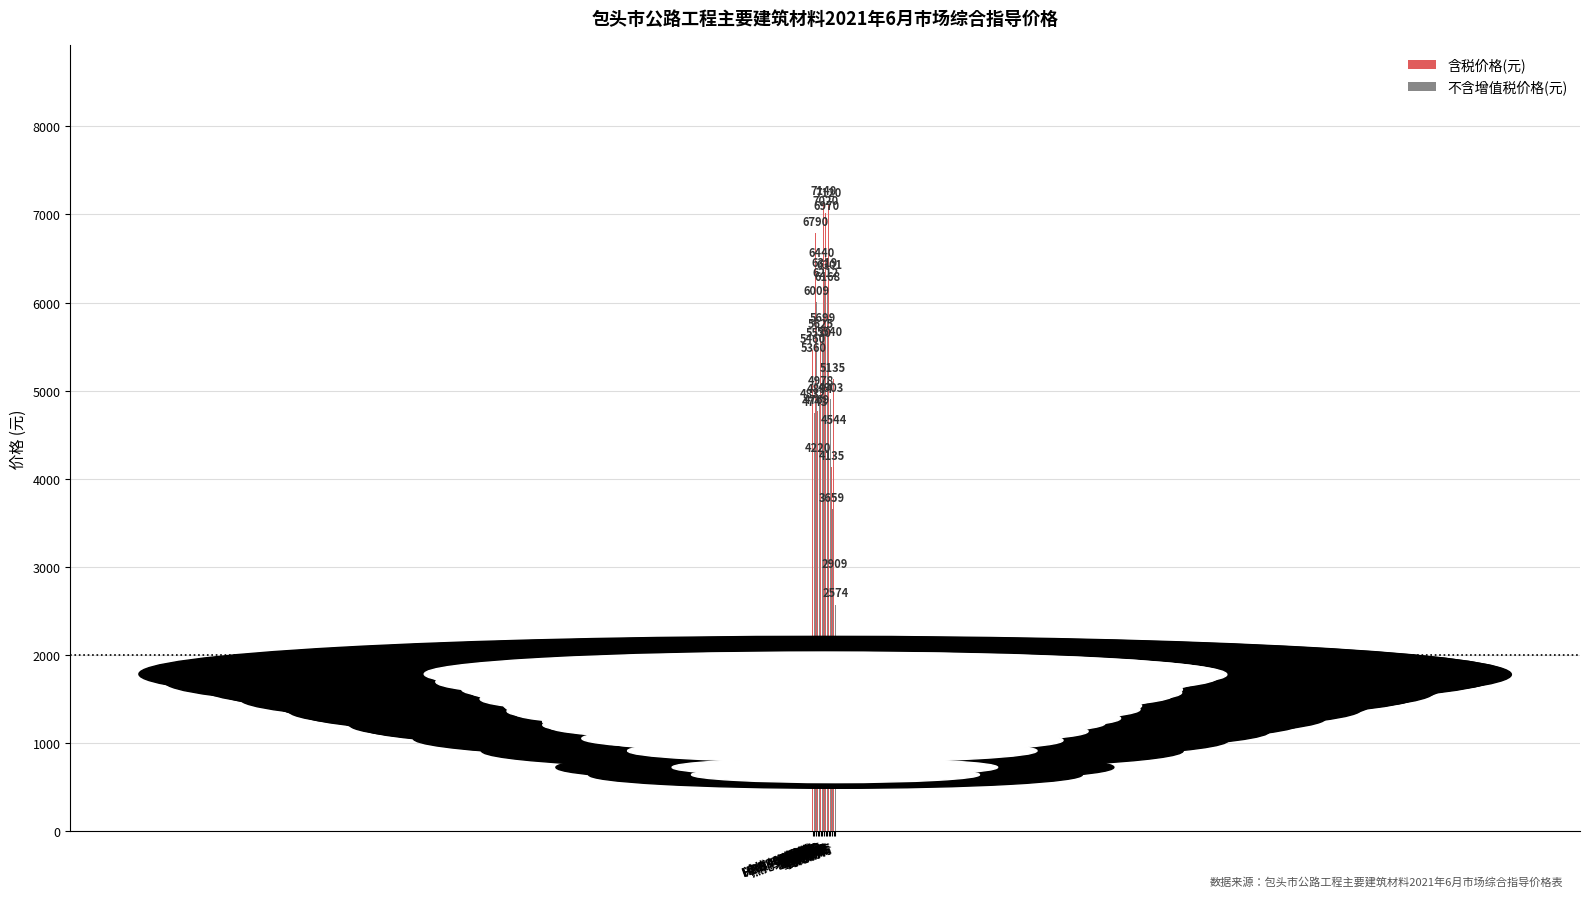

Read the 含税价格(元) value at HPB300钢筋.

5460